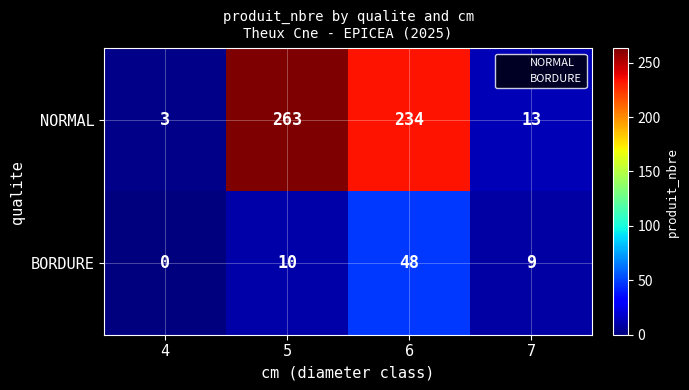

Which category has the highest value across all series?

5